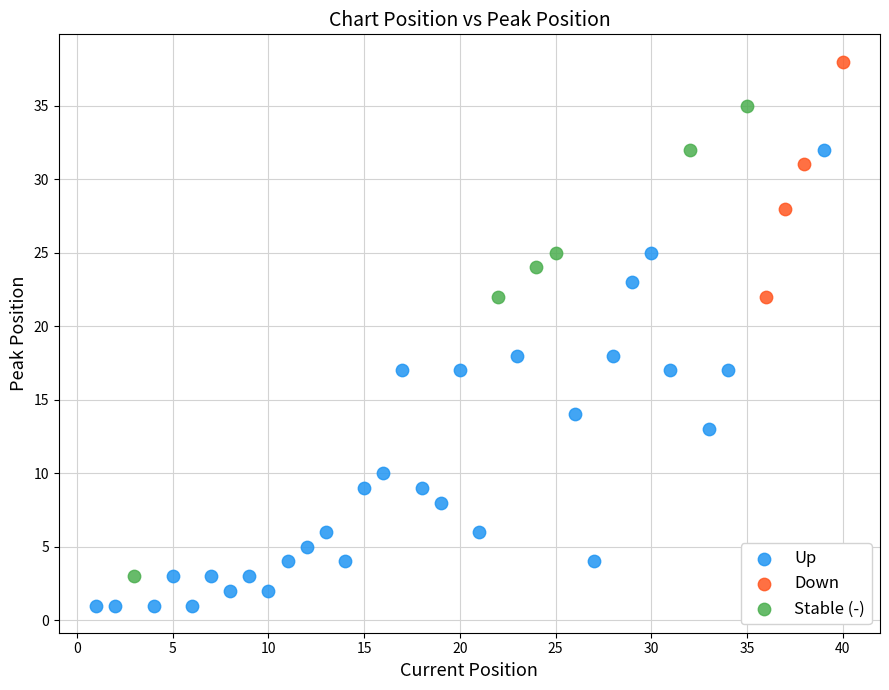

Which series reaches the minimum Y coordinate?

Up